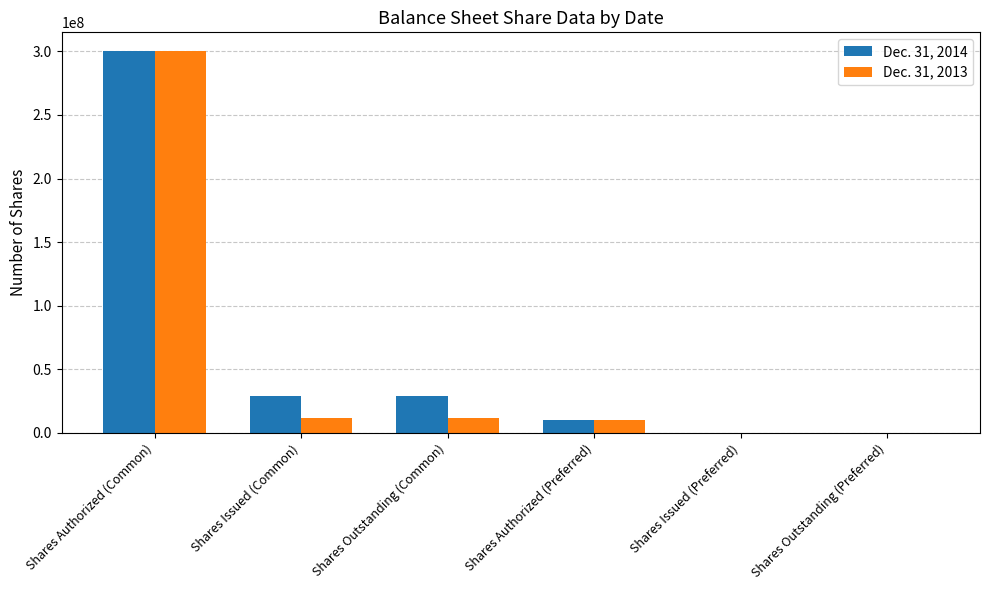

Which series changed the most between Shares Outstanding (Common) and Shares Outstanding (Preferred)?

Dec. 31, 2014